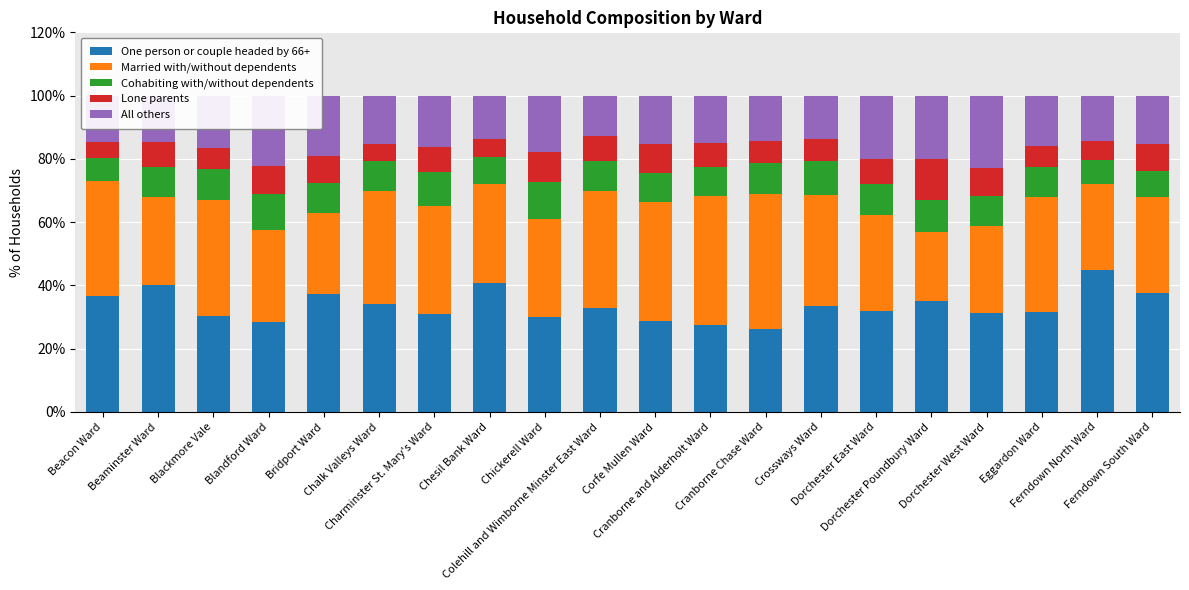

What is the lowest value of the One person or couple headed by 66+ series?

26.3